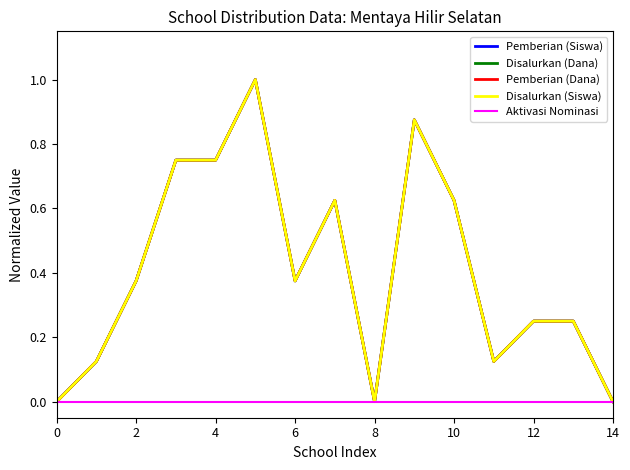

True or false: Aktivasi Nominasi and Disalurkan (Siswa) intersect in this chart.

False